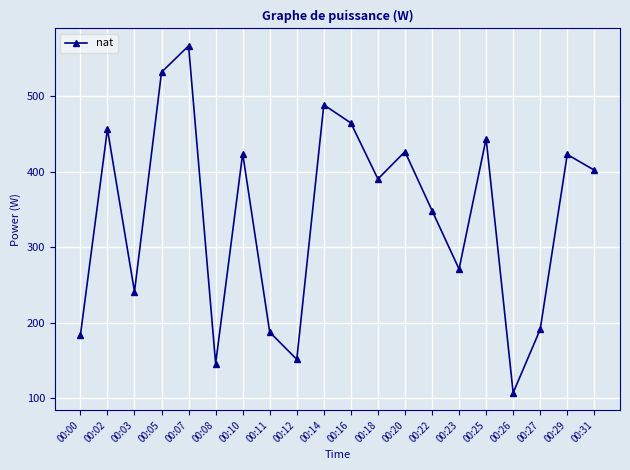

True or false: there are more than 0 points higher than both neighbors.

True